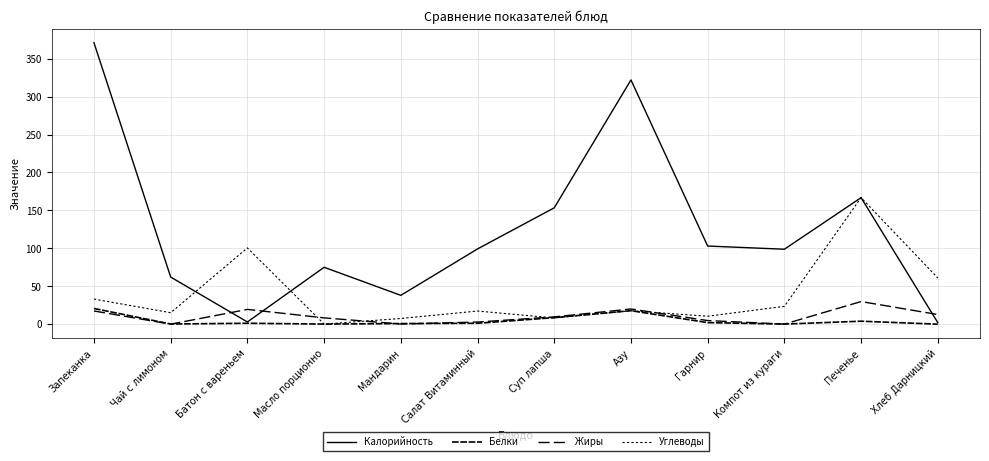

At Хлеб Дарницкий, list the series in order from largest to smallest.

Углеводы, Жиры, Калорийность, Белки